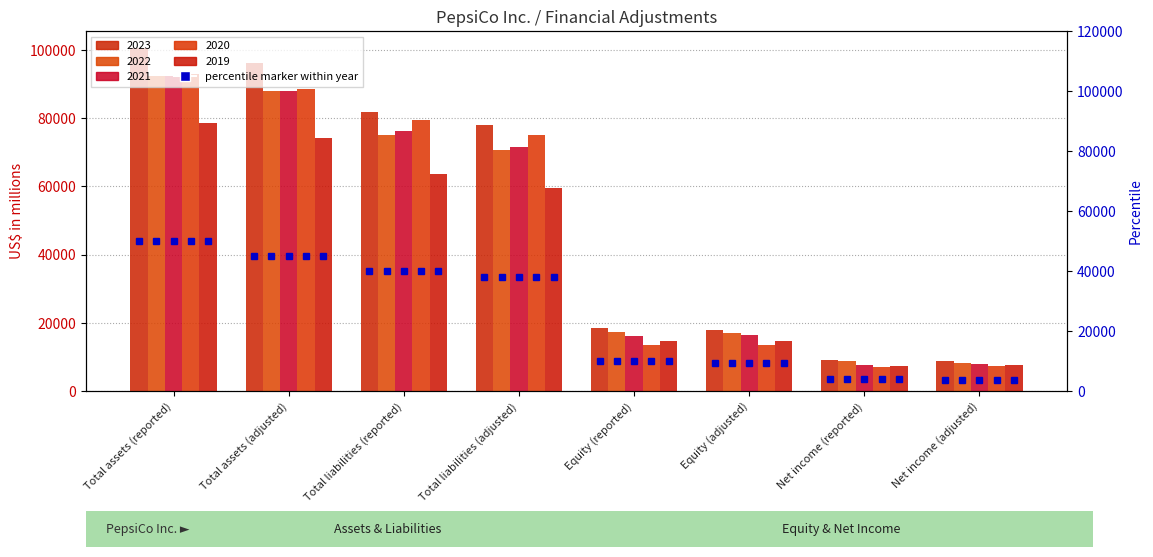

Which category has the lowest value in the 2019 series?

Net income (reported)